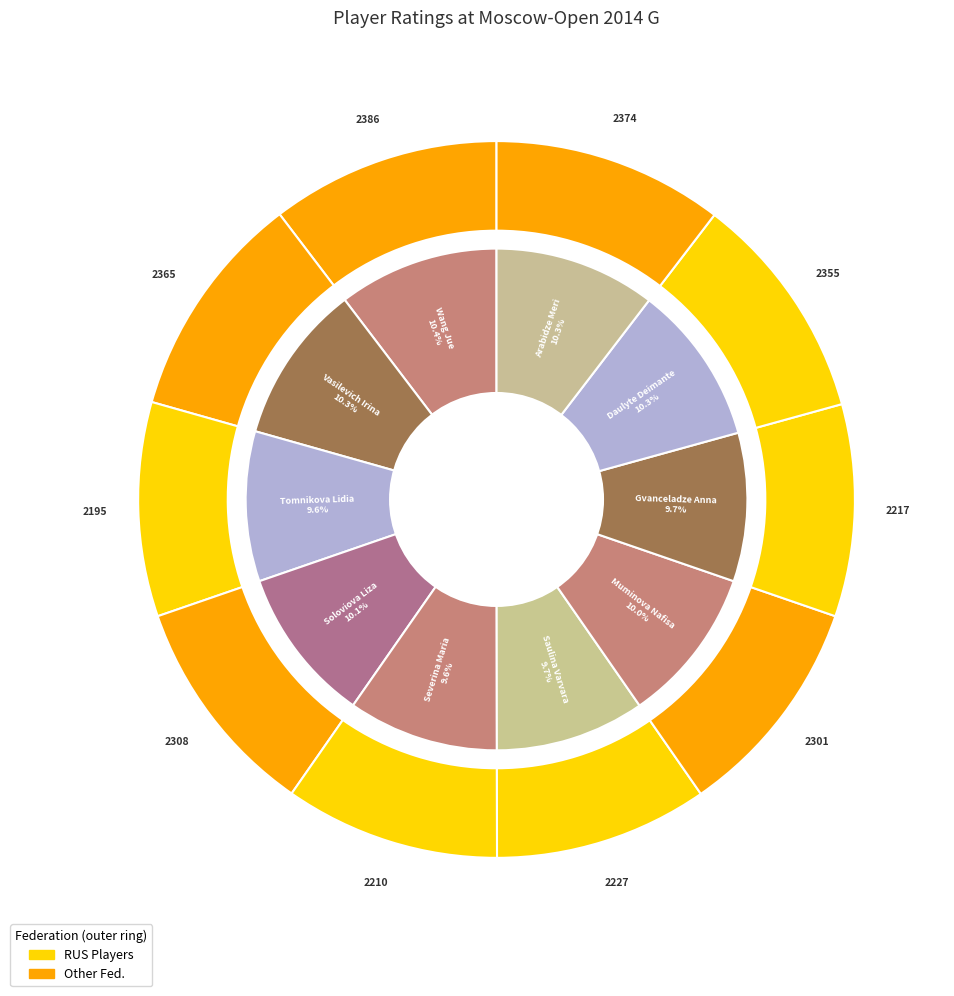

Between Vasilevich Irina and Soloviova Liza, which is larger?

Vasilevich Irina